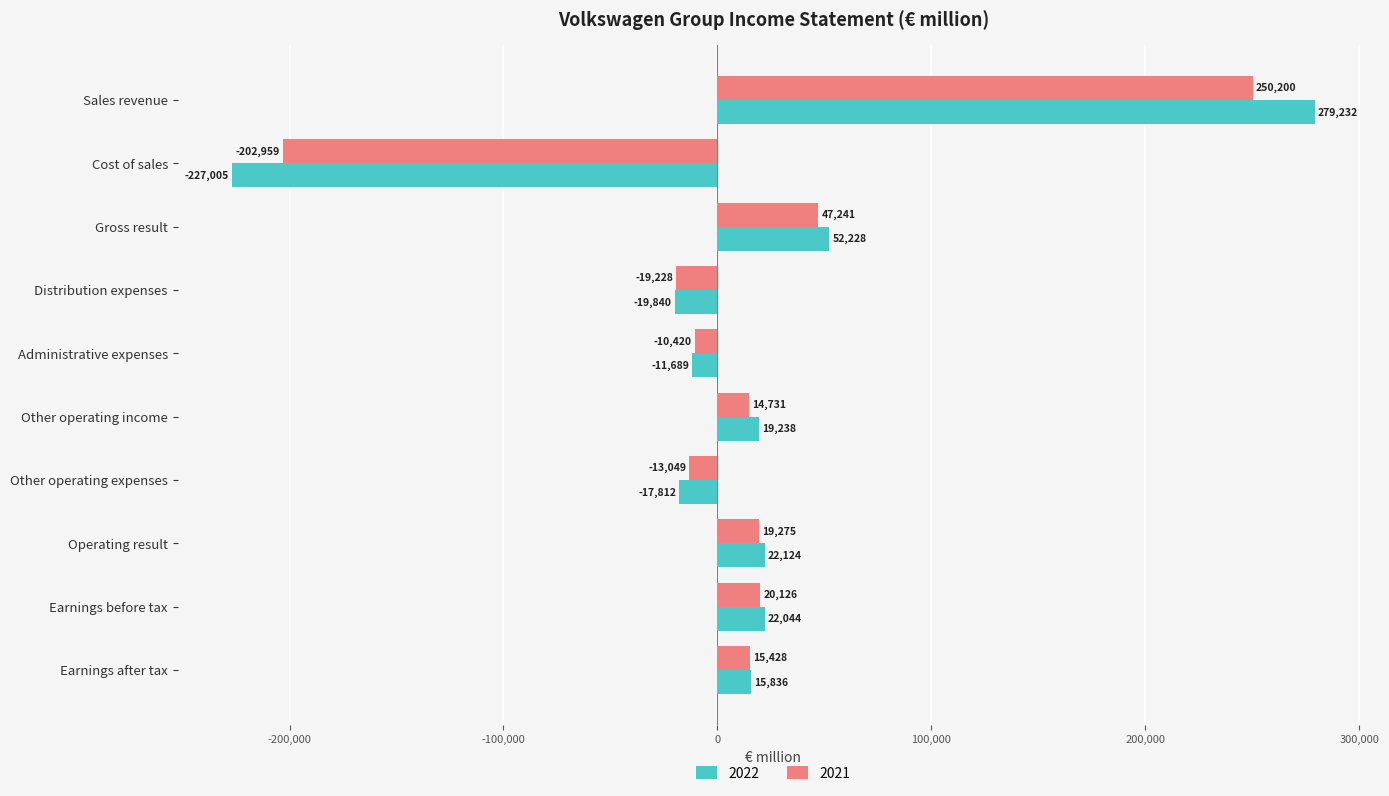

At which category is the sum across all series the highest?

Sales revenue